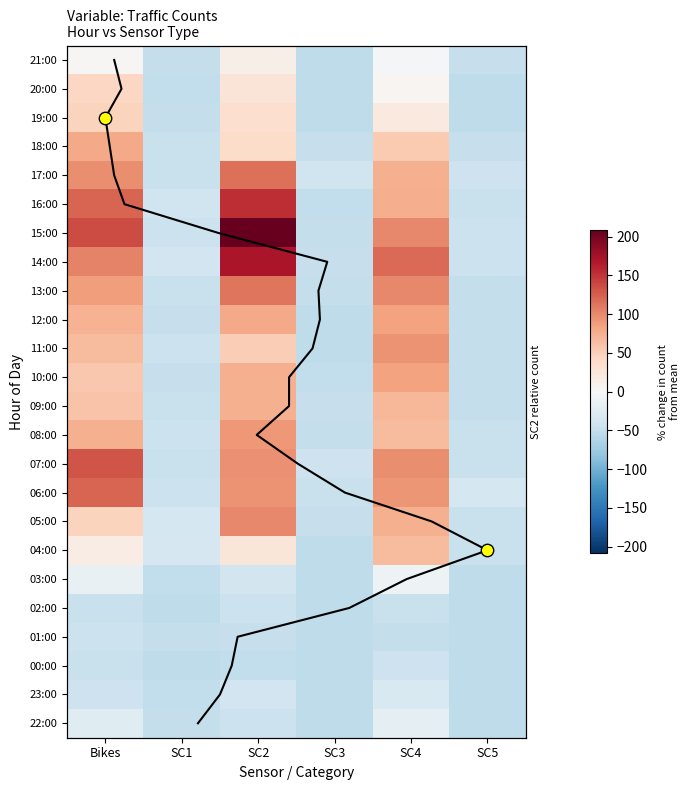

What is the total value across all series at SC1?

-1121.3